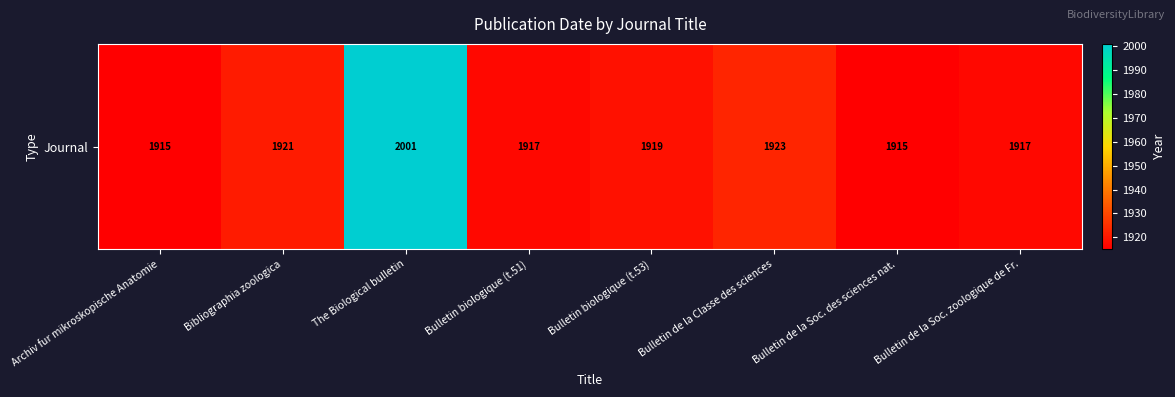

True or false: the data shows 1915 at Archiv fur mikroskopische Anatomie.

True